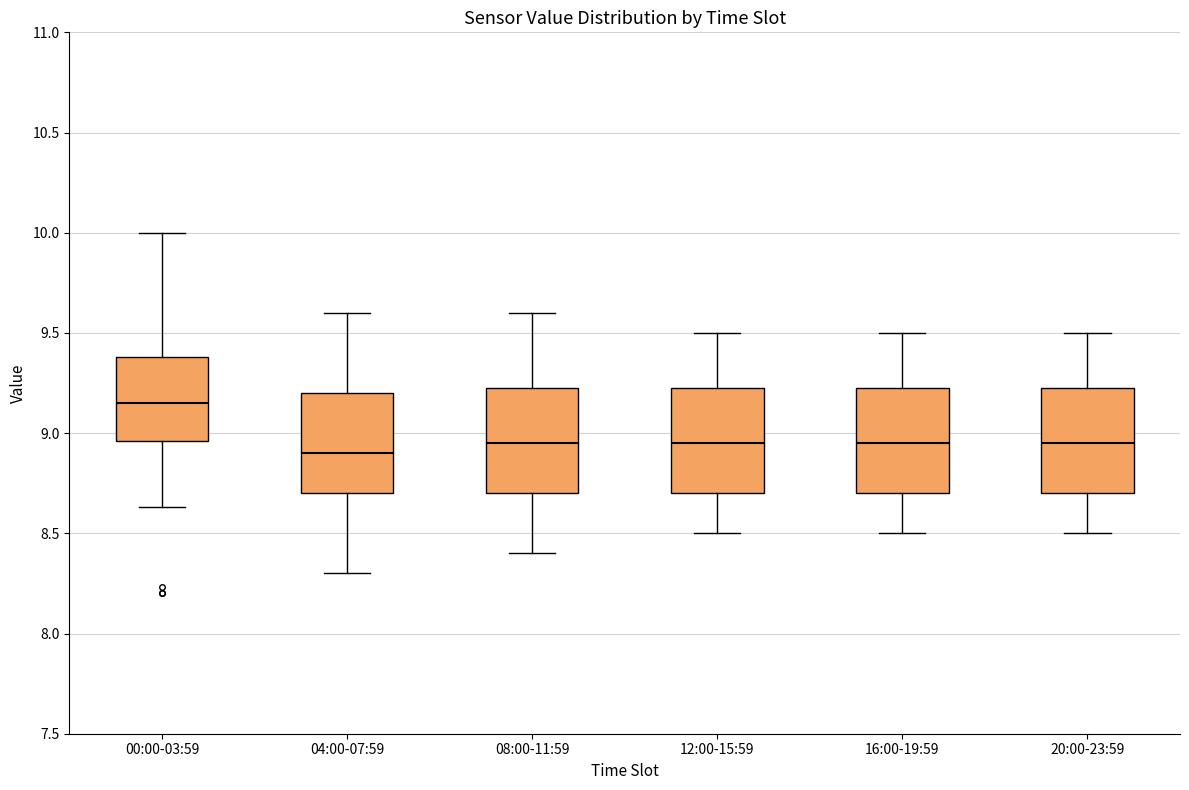

Reading left to right, read every box against the y-axis: the position of its median line, the range the box covers, and the ends of its whiskers. The values are not printed on the chart, so give them approximately, as read against the axis.

00:00-03:59: median 9.15, box 8.95 to 9.40, whiskers 8.65 to 10.00
04:00-07:59: median 8.90, box 8.70 to 9.20, whiskers 8.30 to 9.60
08:00-11:59: median 8.95, box 8.70 to 9.25, whiskers 8.40 to 9.60
12:00-15:59: median 8.95, box 8.70 to 9.25, whiskers 8.50 to 9.50
16:00-19:59: median 8.95, box 8.70 to 9.25, whiskers 8.50 to 9.50
20:00-23:59: median 8.95, box 8.70 to 9.25, whiskers 8.50 to 9.50